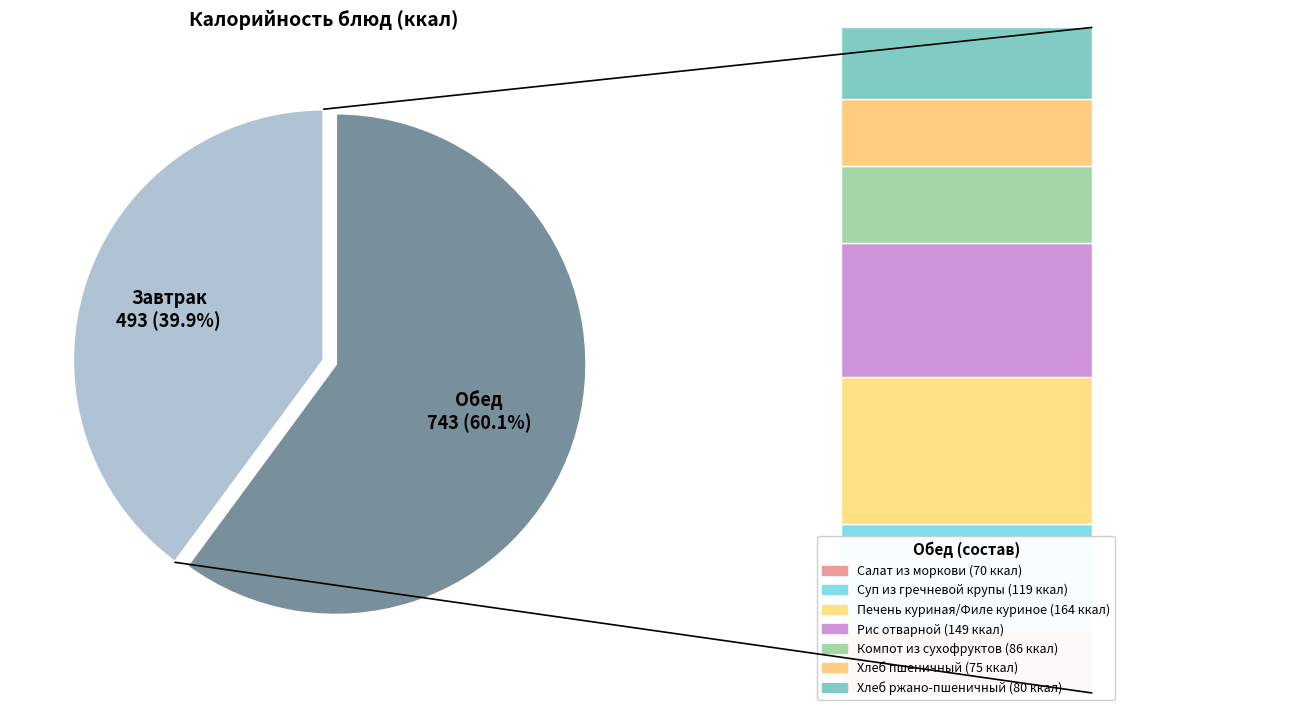

Is there a majority slice in this chart?

Yes